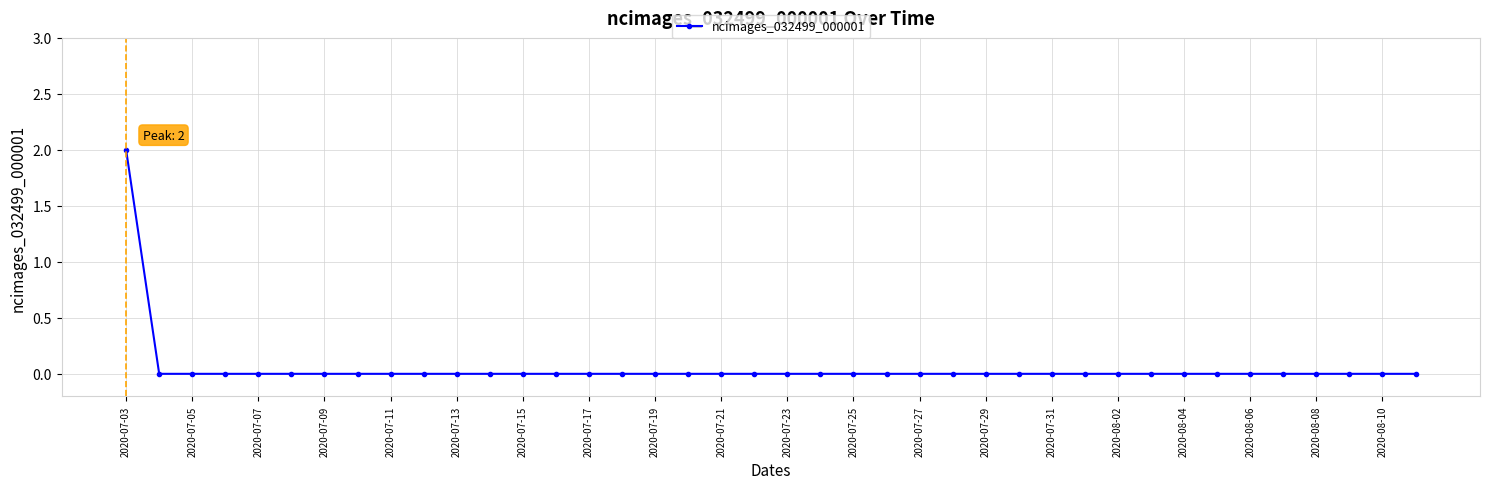

What is the sum of all values?

2